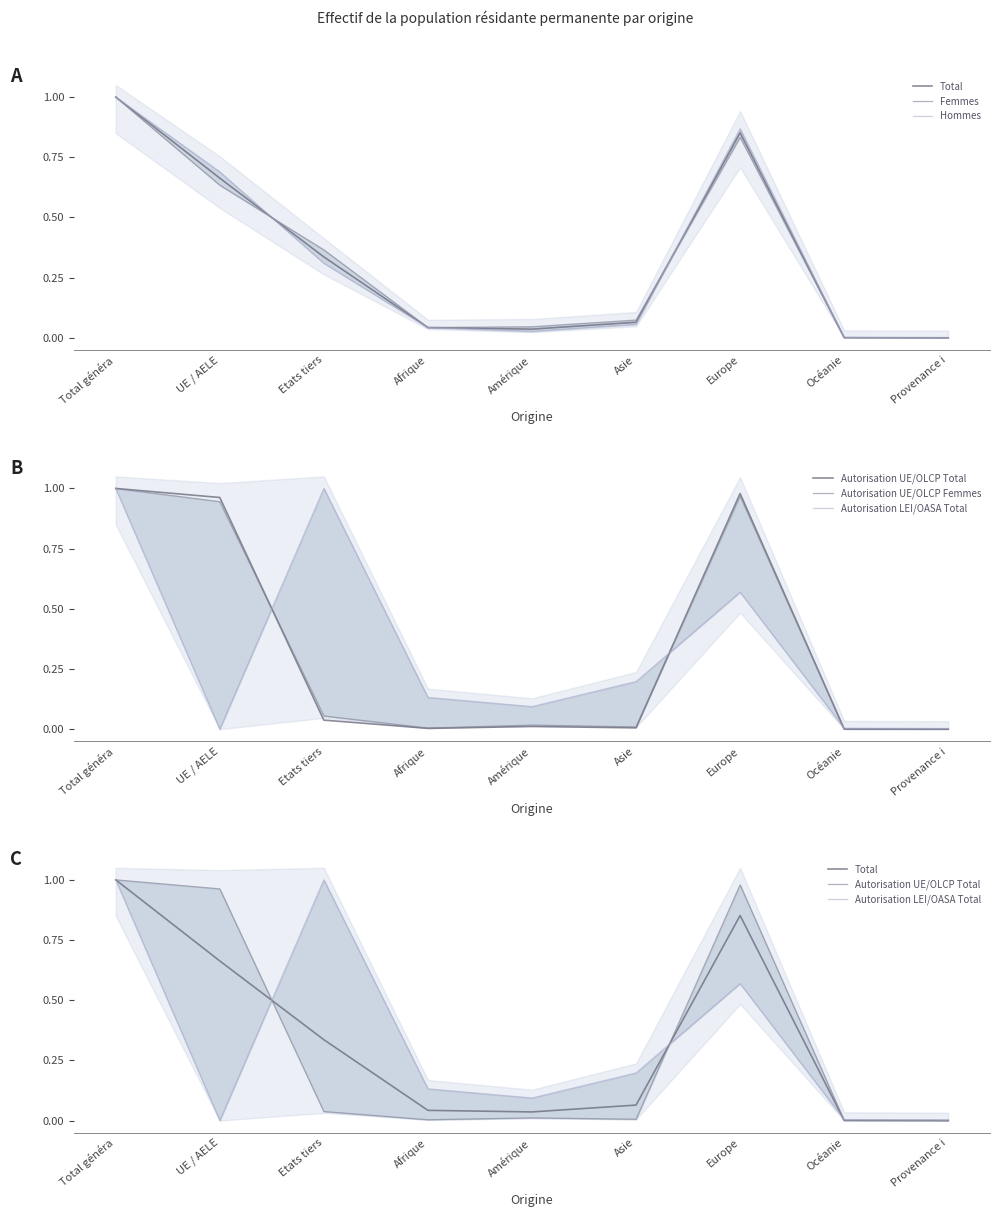

Rank the series by their maximum value, from lowest to highest.

Total, Femmes, Hommes, Autorisation UE/OLCP Total, Autorisation UE/OLCP Femmes, Autorisation LEI/OASA Total